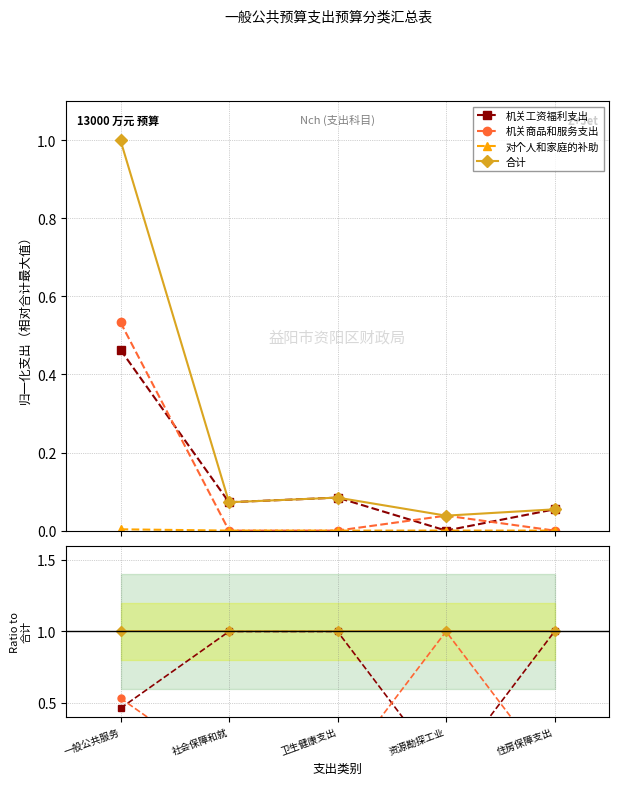

What is the value of the 机关工资福利支出 point at the 5th from the left?

1.0